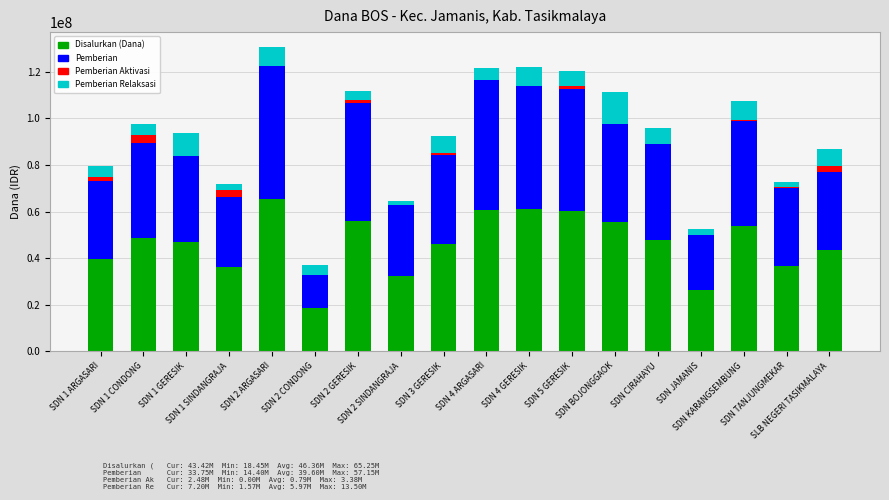

Are the bars horizontal?

No